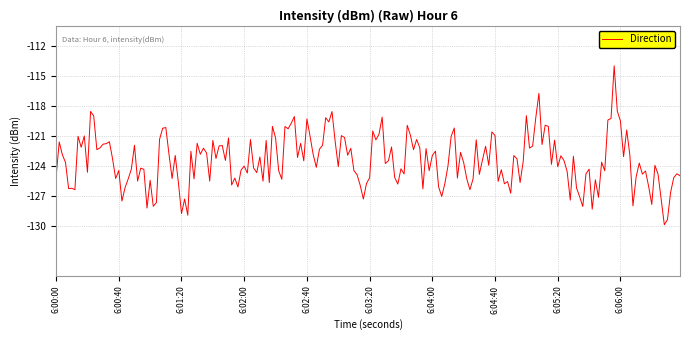

What is the greatest value displayed?

-114.0